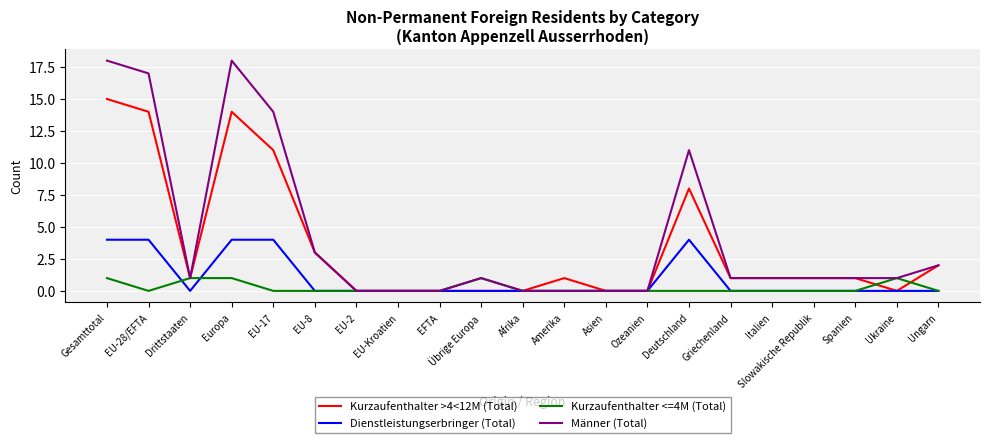

Where is the first local minimum for Männer (Total)?

Drittstaaten